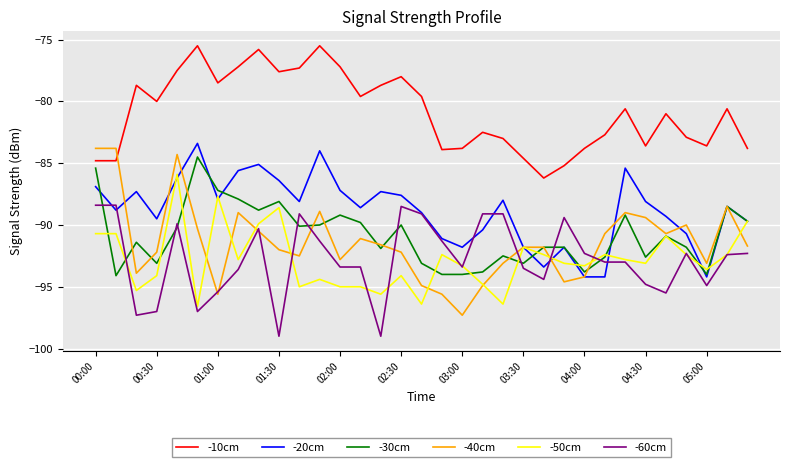

Which series has the largest total across all categories?

-10cm